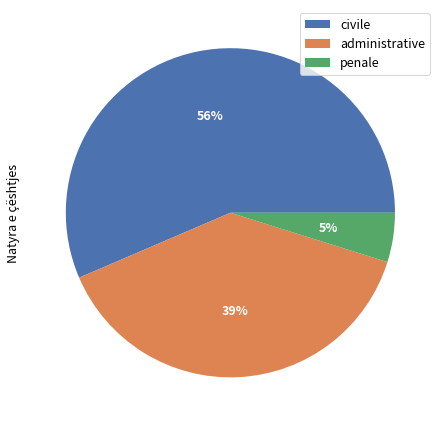

Rank the categories by value from lowest to highest.

penale, administrative, civile